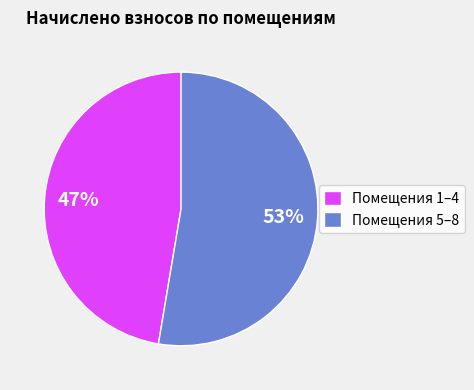

Which slice is the largest?

Помещения 5–8